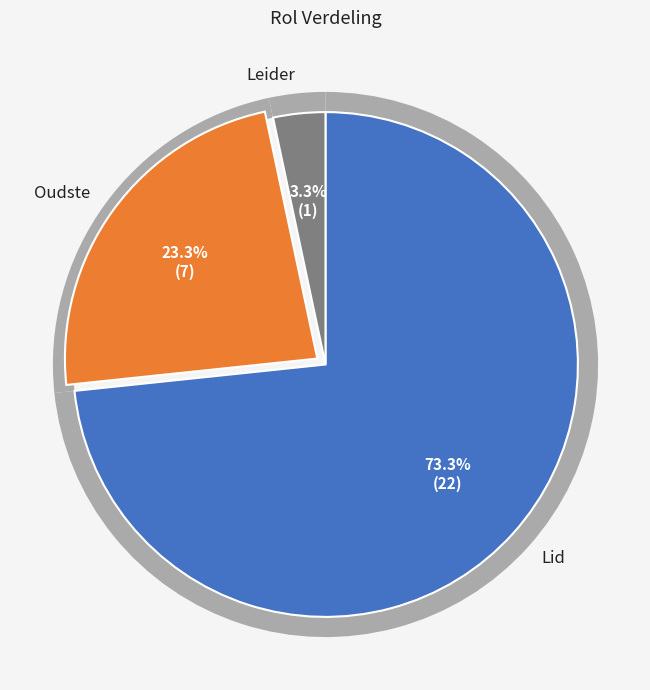

Between Leider and Oudste, which is larger?

Oudste